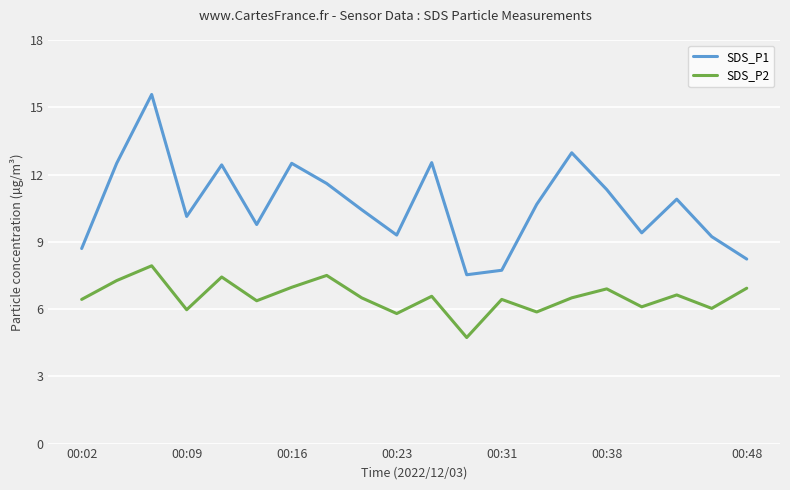

How many interior local peaks does the SDS_P1 series have?

6